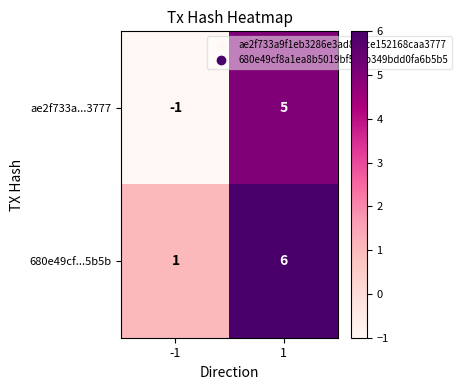

Reading left to right, extract all data points from this chart.

ae2f733a...3777: -1	5
680e49cf...5b5b: 1	6